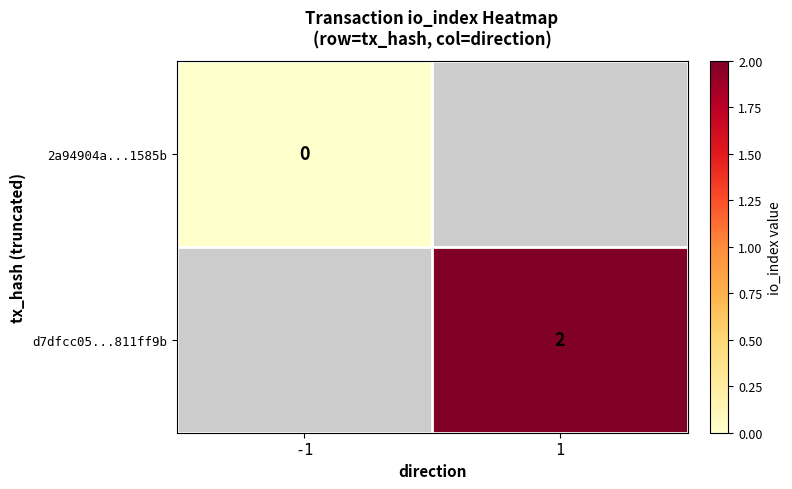

The value of d7dfcc05...811ff9b at 1 is 2. True or false?

True